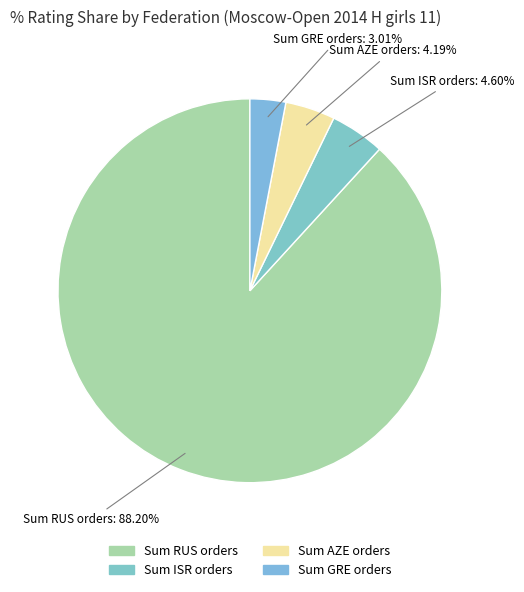

Which has a higher value, Sum GRE orders or Sum ISR orders?

Sum ISR orders